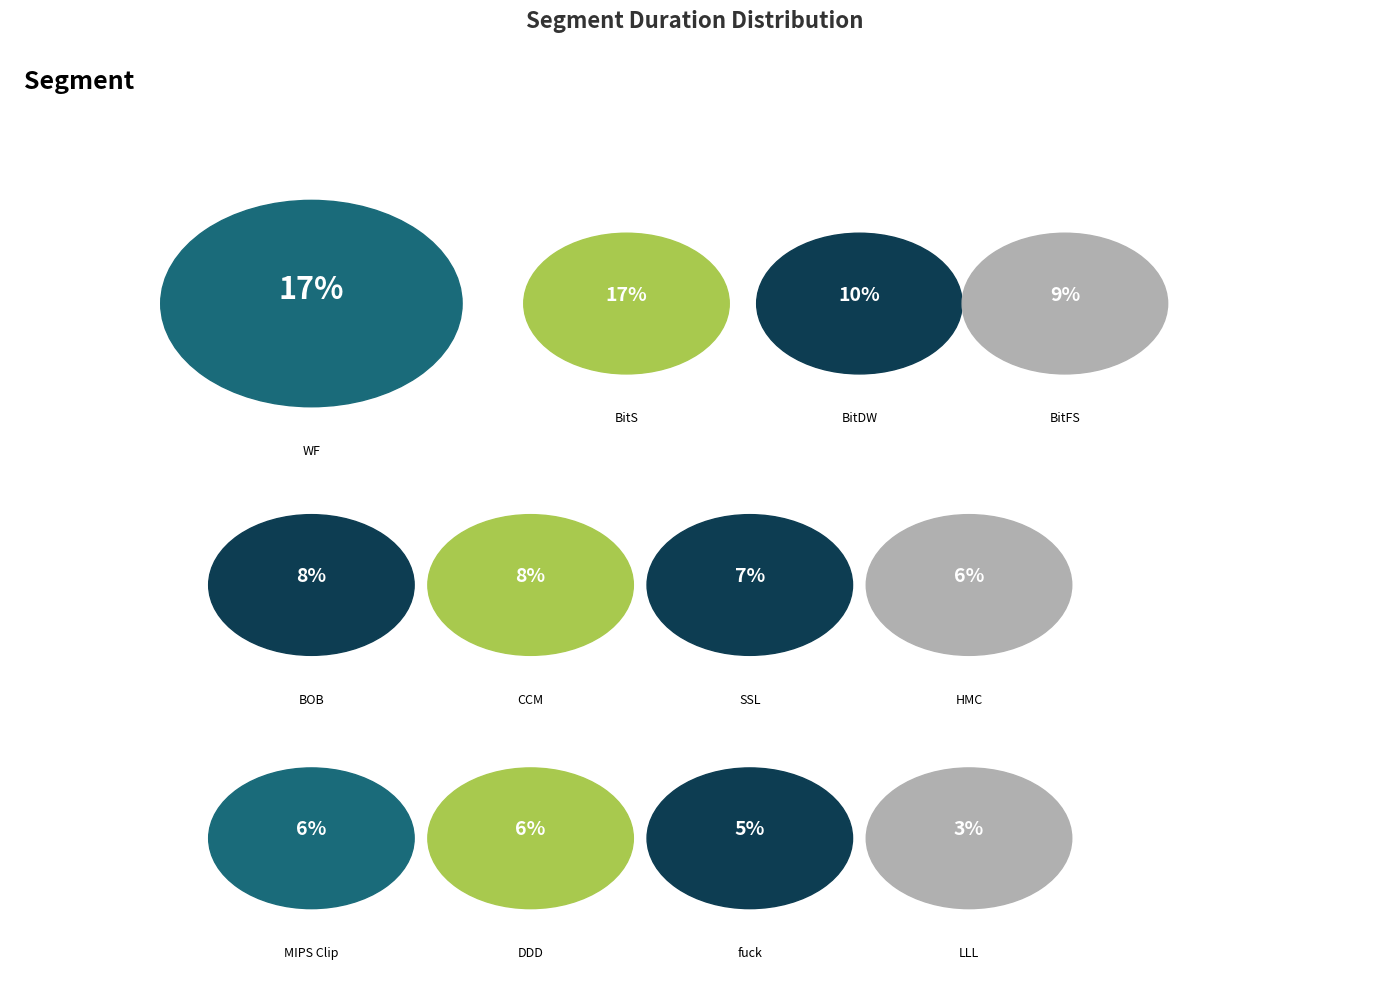

True or false: DDD (16) accounts for 1% of the total.

False